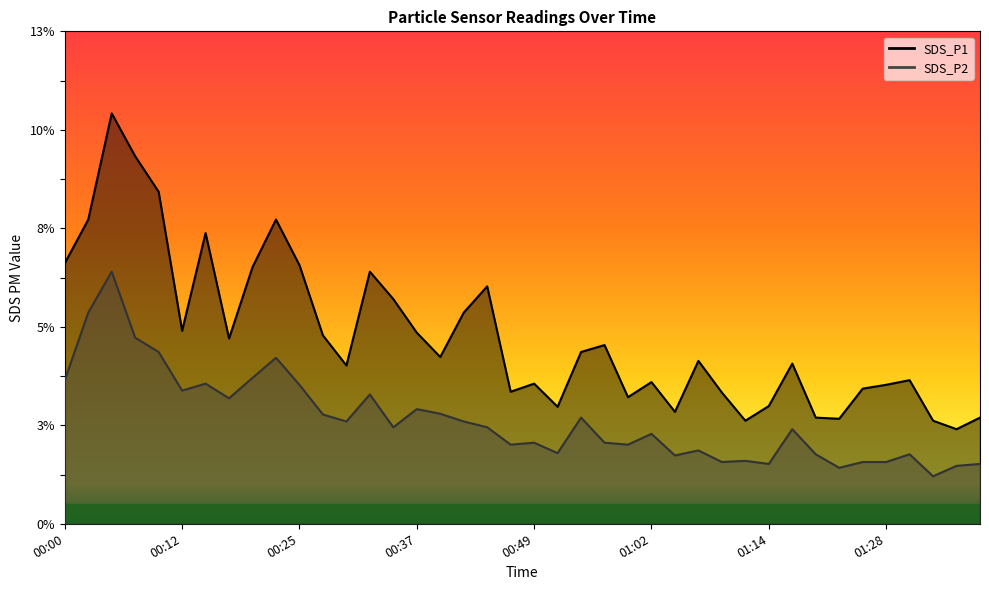

How many lines are shown in the chart?

2